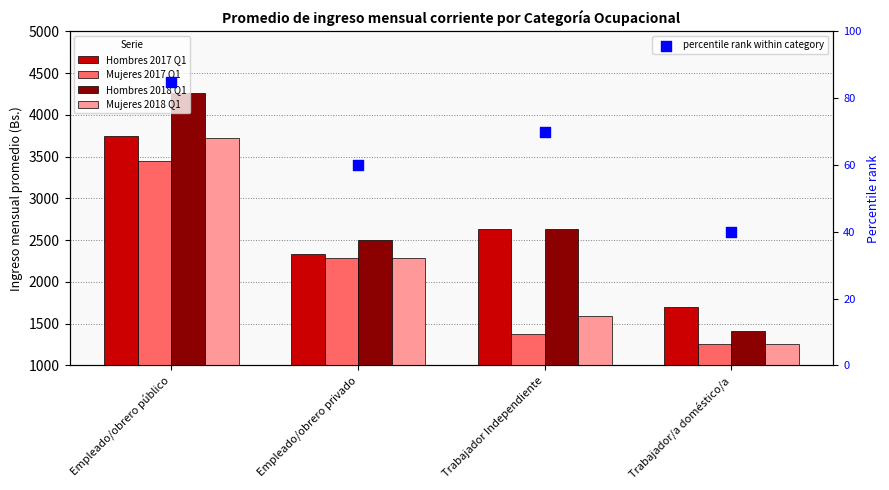

Which series reaches the maximum Y coordinate?

Hombres 2018 Q1